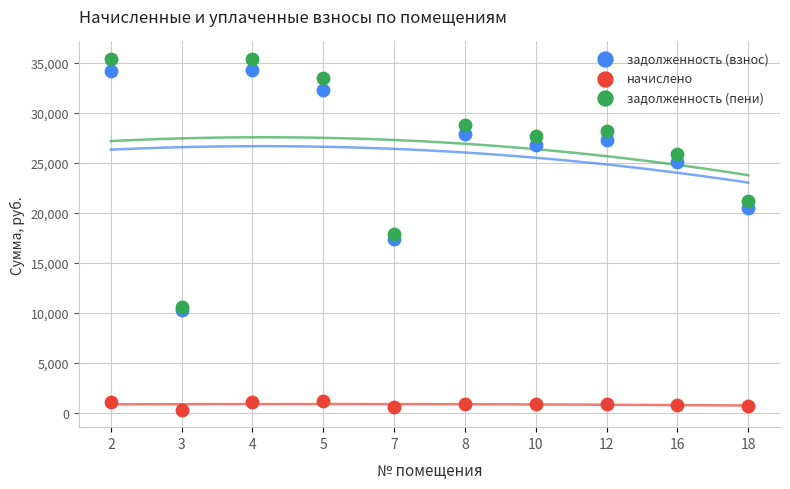

Which series has the widest spread of Y values?

задолженность (пени)